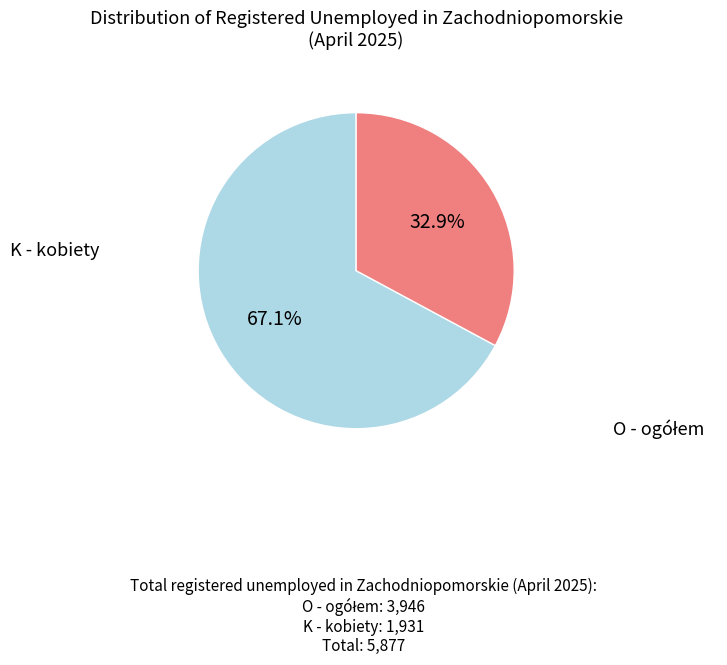

Rank the categories by value from lowest to highest.

K - kobiety, O - ogółem